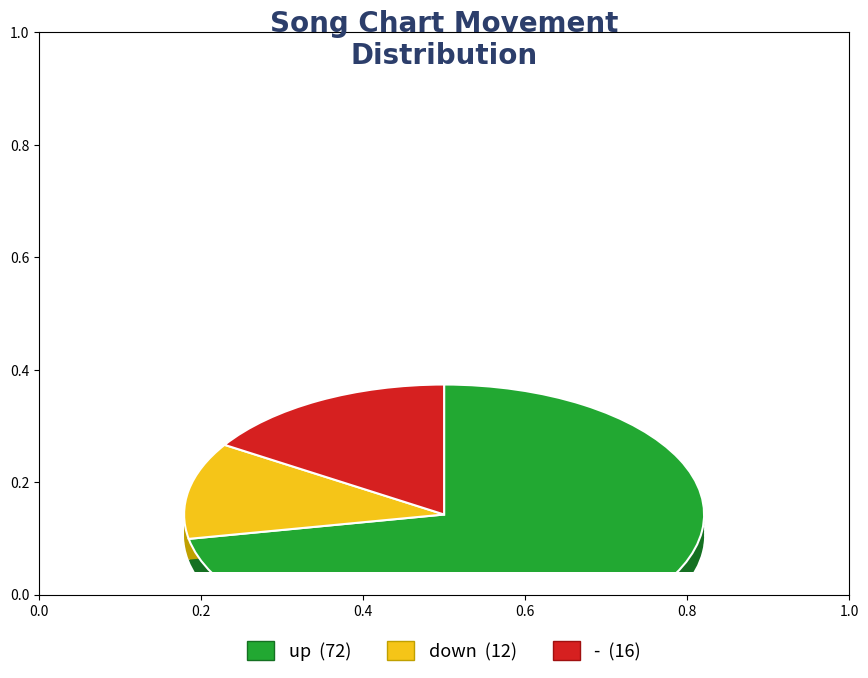

Is there any slice that represents more than half of the pie?

Yes